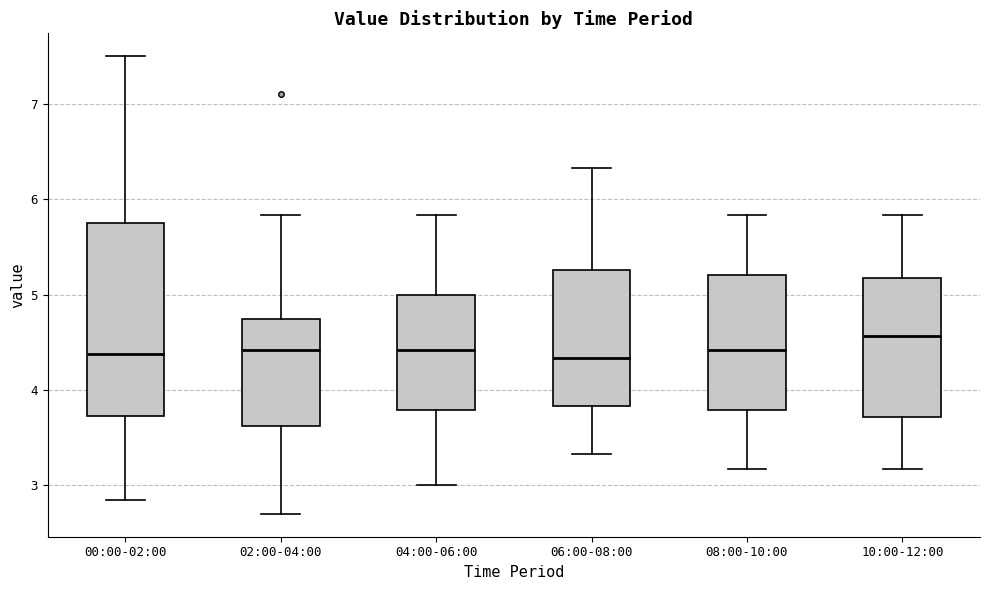

Where is the upper edge of the box for 00:00-02:00 on the y-axis? The values are not printed on the chart, so give them approximately, as read against the axis.

5.8